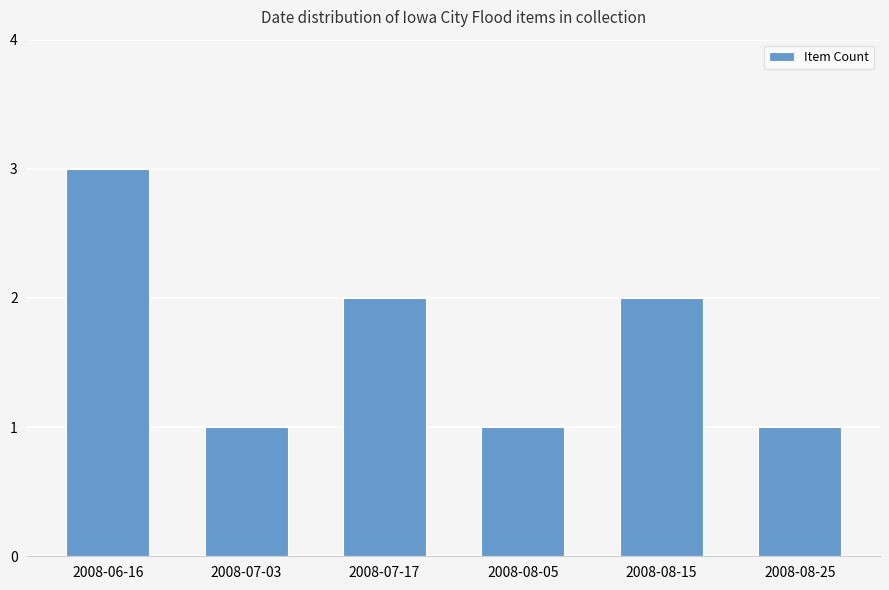

What is the label of the 4th bar from the right?

2008-07-17